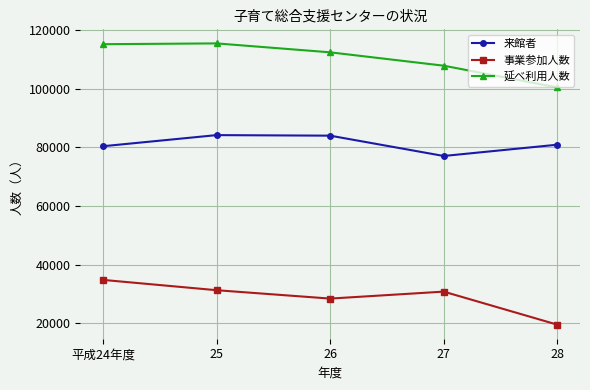

What is the approximate value of 事業参加人数 at 25, to the nearest 100?

31300